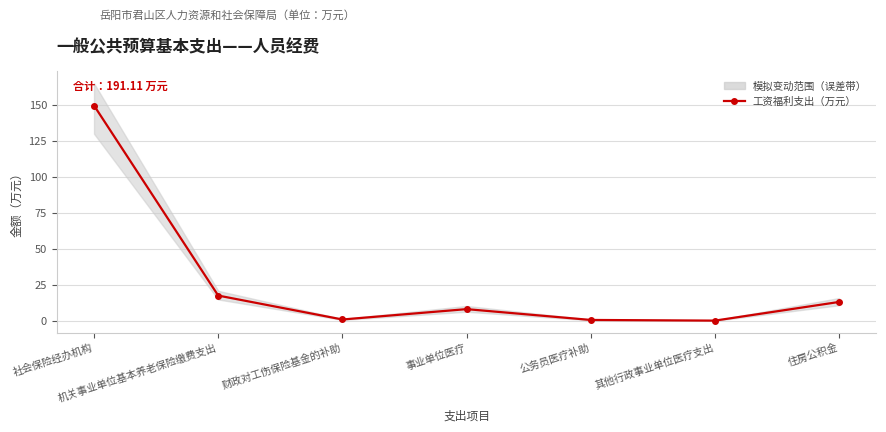

Rank the categories by value from highest to lowest.

社会保险经办机构, 机关事业单位基本养老保险缴费支出, 住房公积金, 事业单位医疗, 财政对工伤保险基金的补助, 公务员医疗补助, 其他行政事业单位医疗支出